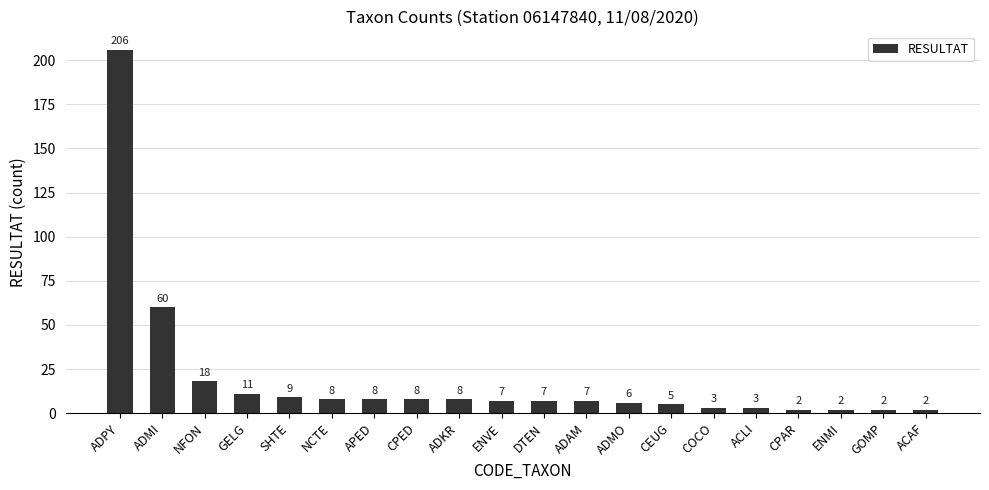

Approximately how many times larger is the value at ADPY compared to ACLI?

68.7